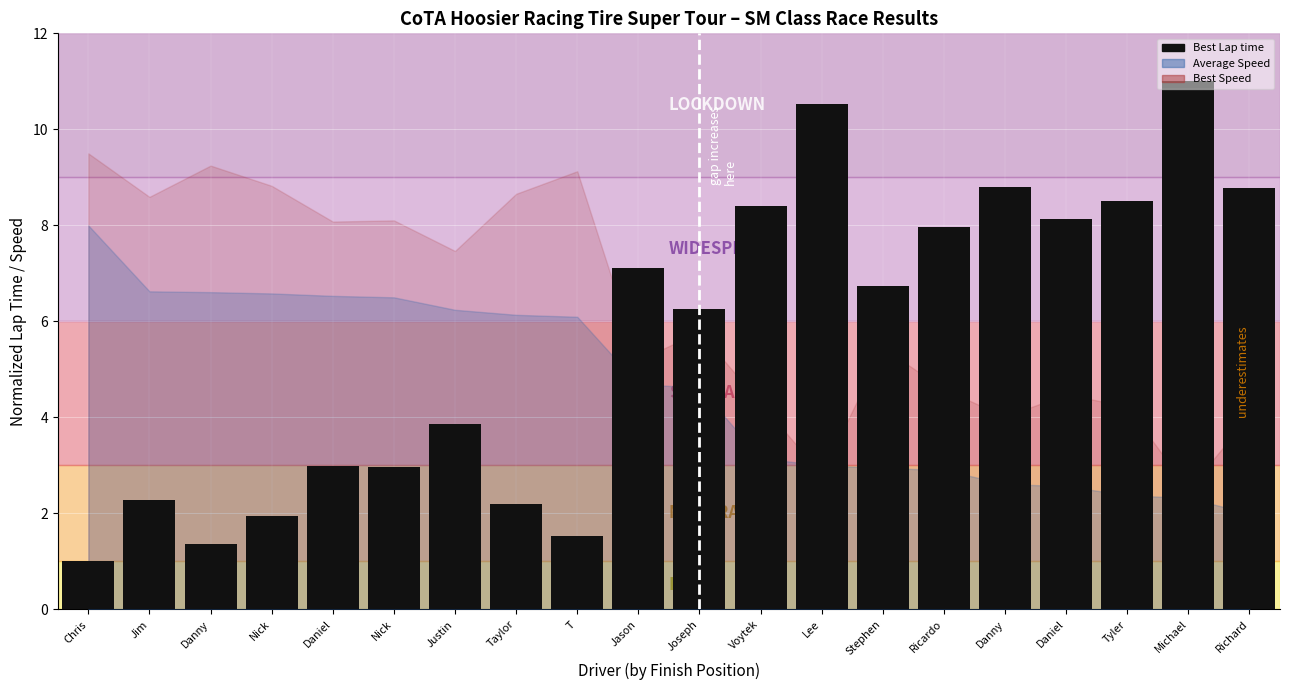

The chart shows a value of 8.8 at Danny. True or false?

True